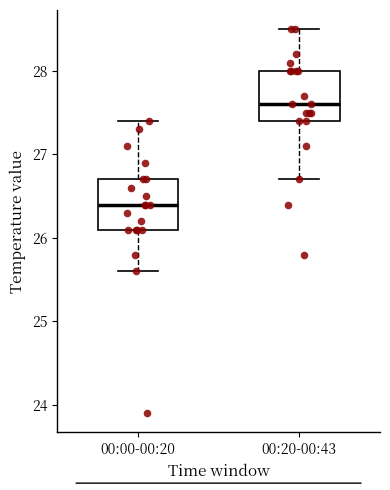

Where is the lower edge of the box for 00:20-00:43 on the y-axis? The values are not printed on the chart, so give them approximately, as read against the axis.

27.4